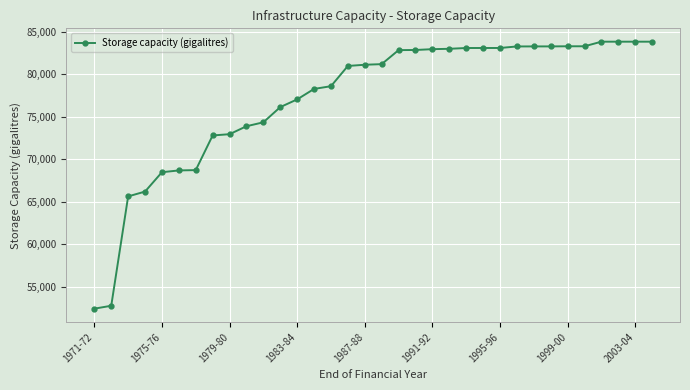

What is the difference between the maximum and minimum values?

31423.7